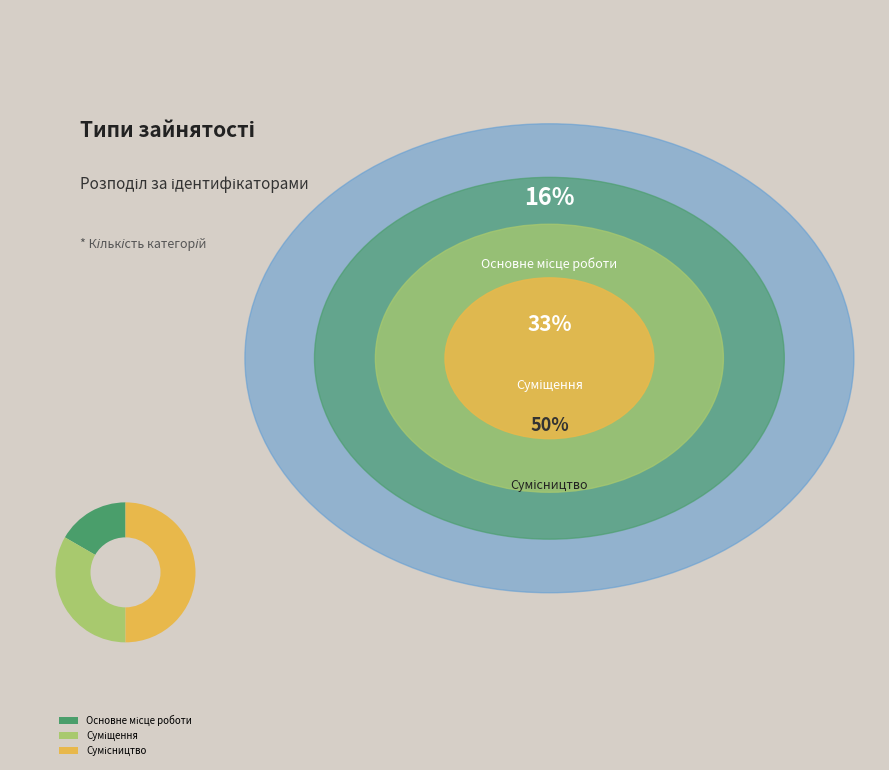

To the nearest percent, what is the difference between the largest and smallest slice percentages?

33%